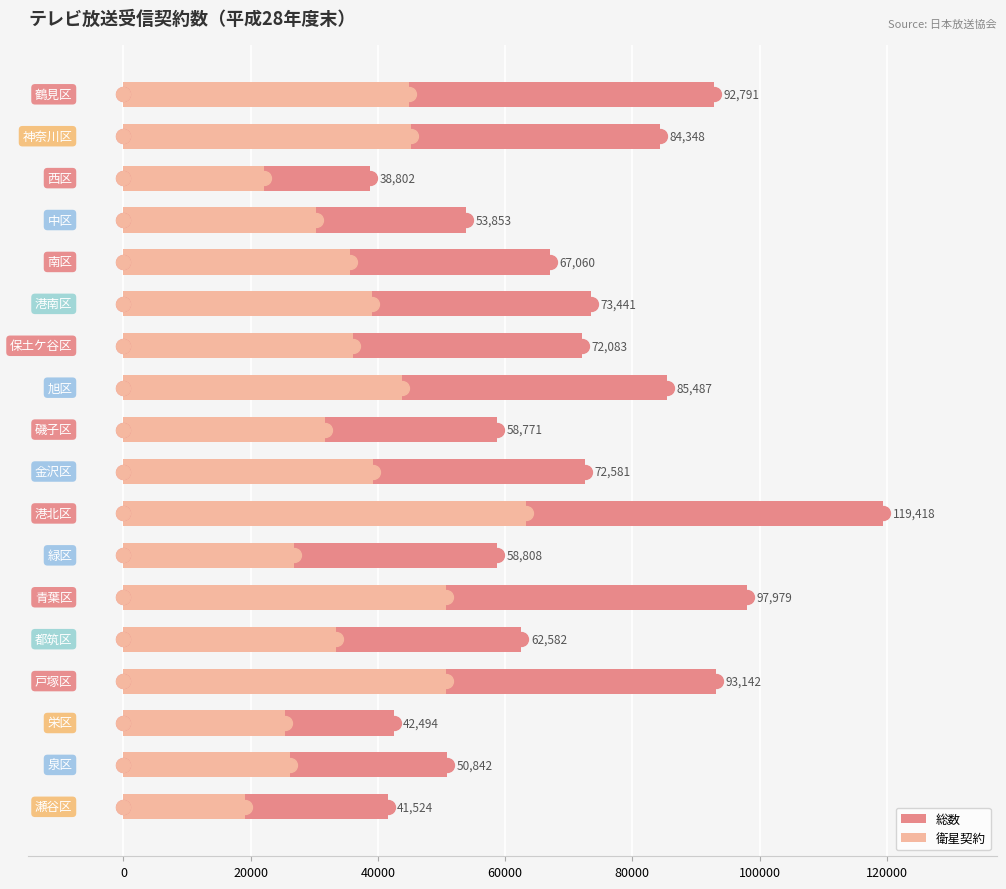

Which series has the largest total across all categories?

総数